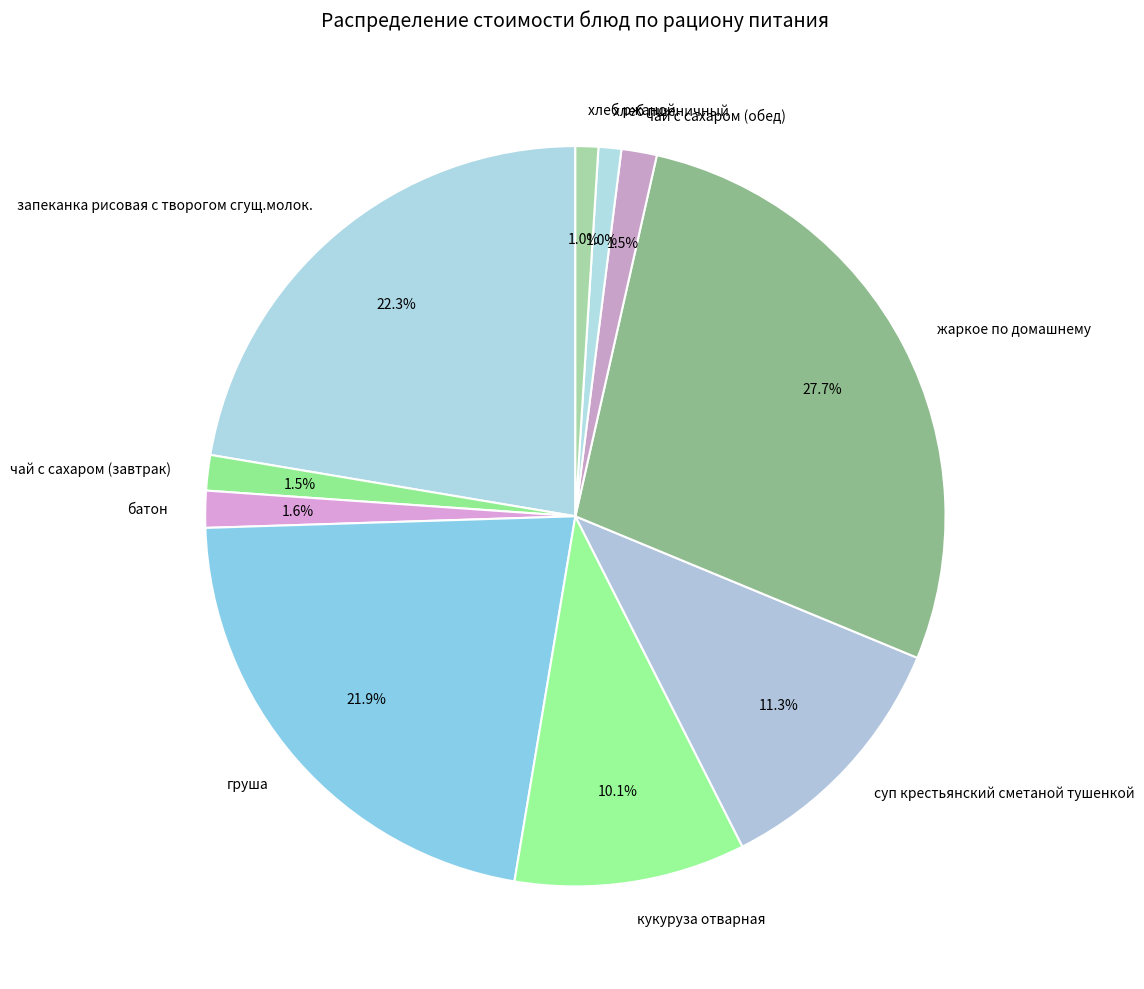

To the nearest percent, what percentage of the pie is запеканка рисовая с творогом сгущ.молок.?

22%